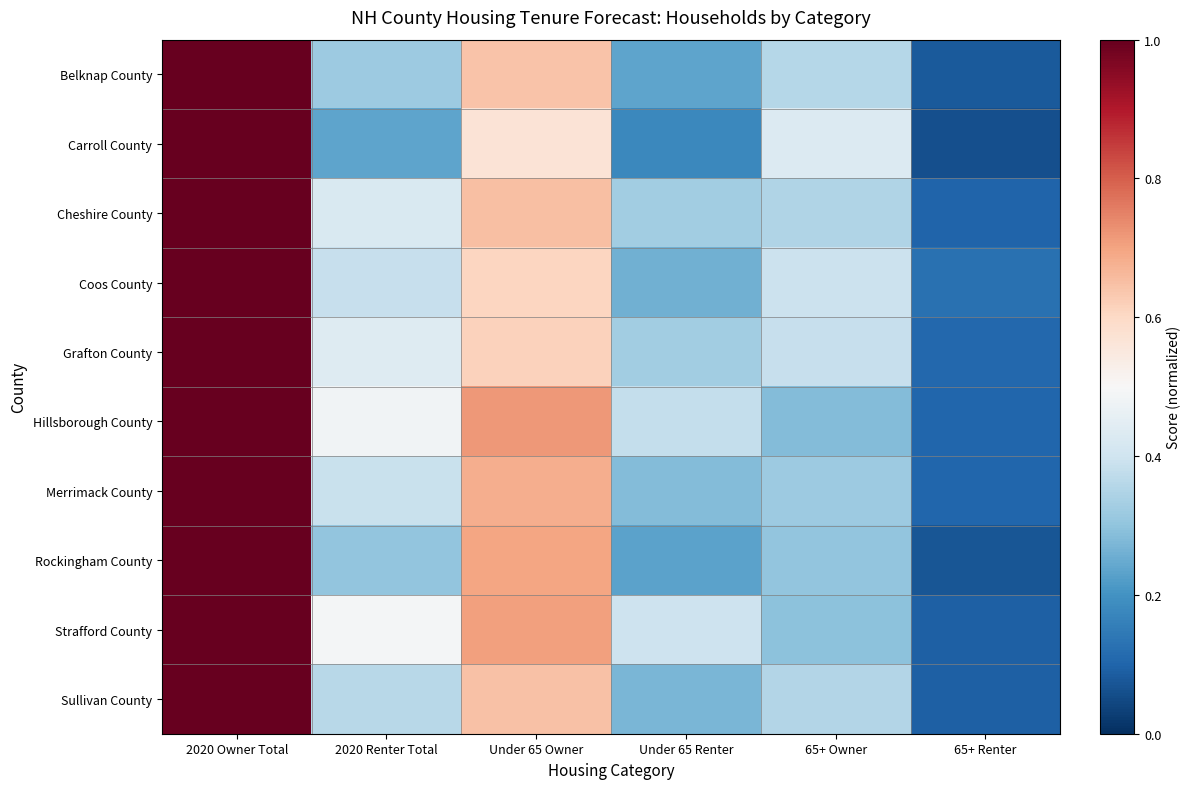

Reading right to left, extract all data points from this chart.

Belknap County: 65+ Renter=0.1	65+ Owner=0.4	Under 65 Renter=0.2	Under 65 Owner=0.6	2020 Renter Total=0.3	2020 Owner Total=1.0
Carroll County: 65+ Renter=0.1	65+ Owner=0.4	Under 65 Renter=0.2	Under 65 Owner=0.6	2020 Renter Total=0.2	2020 Owner Total=1.0
Cheshire County: 65+ Renter=0.1	65+ Owner=0.4	Under 65 Renter=0.3	Under 65 Owner=0.6	2020 Renter Total=0.4	2020 Owner Total=1.0
Coos County: 65+ Renter=0.1	65+ Owner=0.4	Under 65 Renter=0.3	Under 65 Owner=0.6	2020 Renter Total=0.4	2020 Owner Total=1.0
Grafton County: 65+ Renter=0.1	65+ Owner=0.4	Under 65 Renter=0.3	Under 65 Owner=0.6	2020 Renter Total=0.4	2020 Owner Total=1.0
Hillsborough County: 65+ Renter=0.1	65+ Owner=0.3	Under 65 Renter=0.4	Under 65 Owner=0.7	2020 Renter Total=0.5	2020 Owner Total=1.0
Merrimack County: 65+ Renter=0.1	65+ Owner=0.3	Under 65 Renter=0.3	Under 65 Owner=0.7	2020 Renter Total=0.4	2020 Owner Total=1.0
Rockingham County: 65+ Renter=0.1	65+ Owner=0.3	Under 65 Renter=0.2	Under 65 Owner=0.7	2020 Renter Total=0.3	2020 Owner Total=1.0
Strafford County: 65+ Renter=0.1	65+ Owner=0.3	Under 65 Renter=0.4	Under 65 Owner=0.7	2020 Renter Total=0.5	2020 Owner Total=1.0
Sullivan County: 65+ Renter=0.1	65+ Owner=0.4	Under 65 Renter=0.3	Under 65 Owner=0.6	2020 Renter Total=0.4	2020 Owner Total=1.0